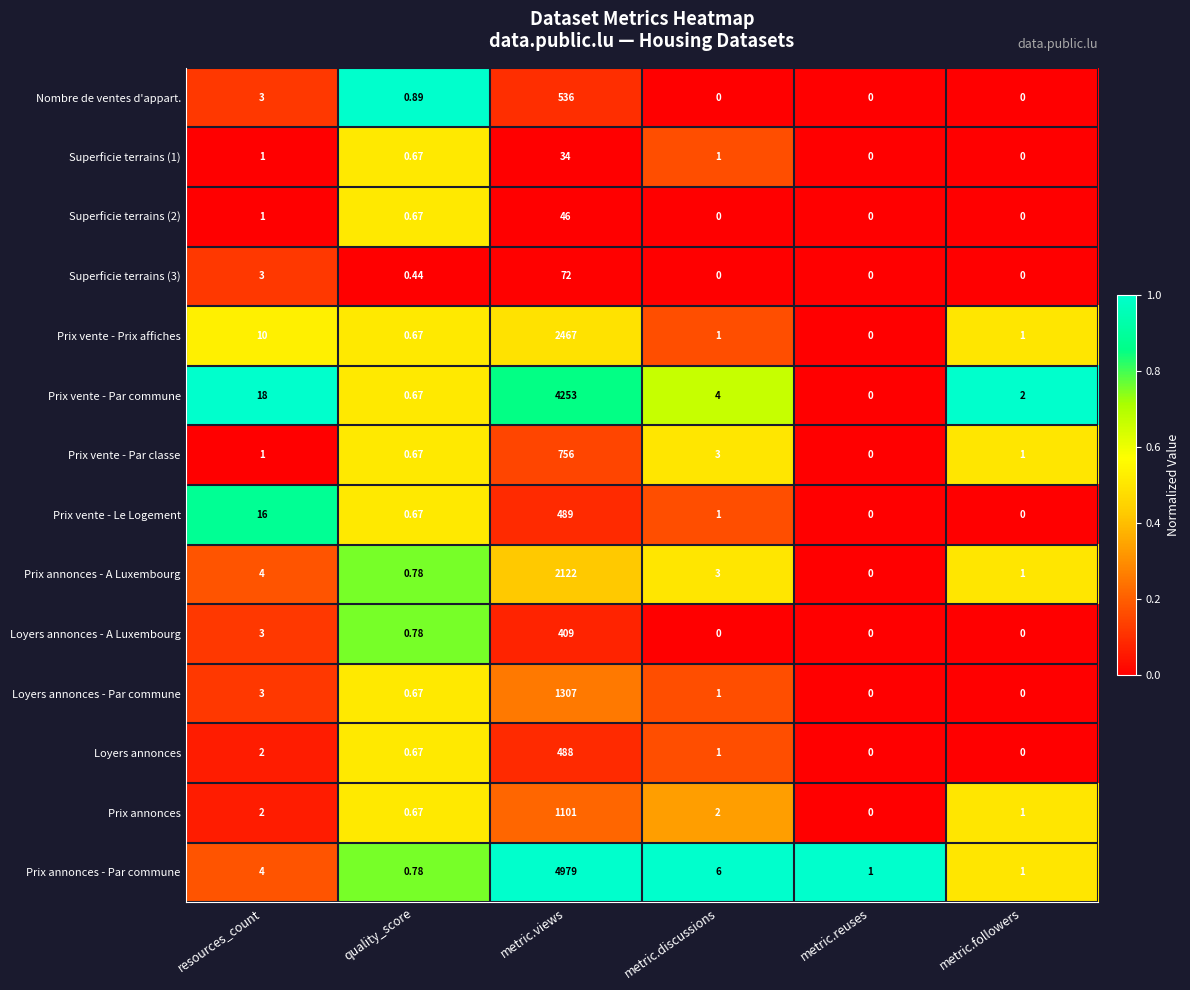

What is the spread (max minus min) of values at resources_count?

17.0